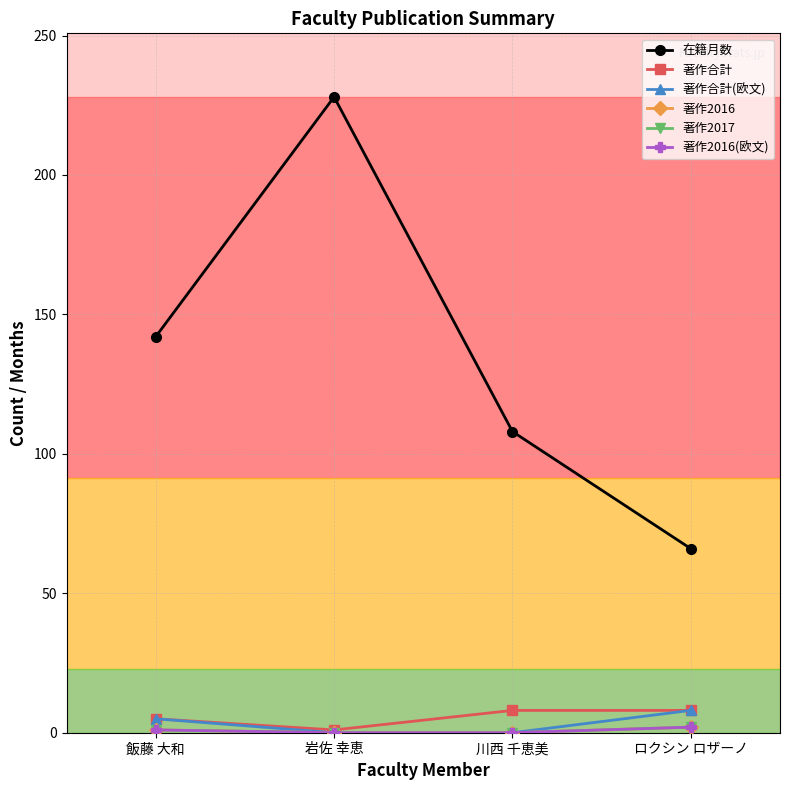

How many distinct data groups are displayed?

6